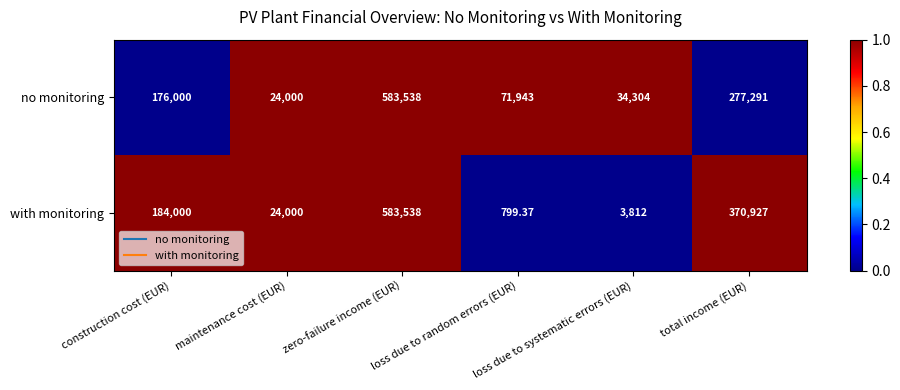

At which category does the chart reach its minimum across all series?

loss due to random errors (EUR)